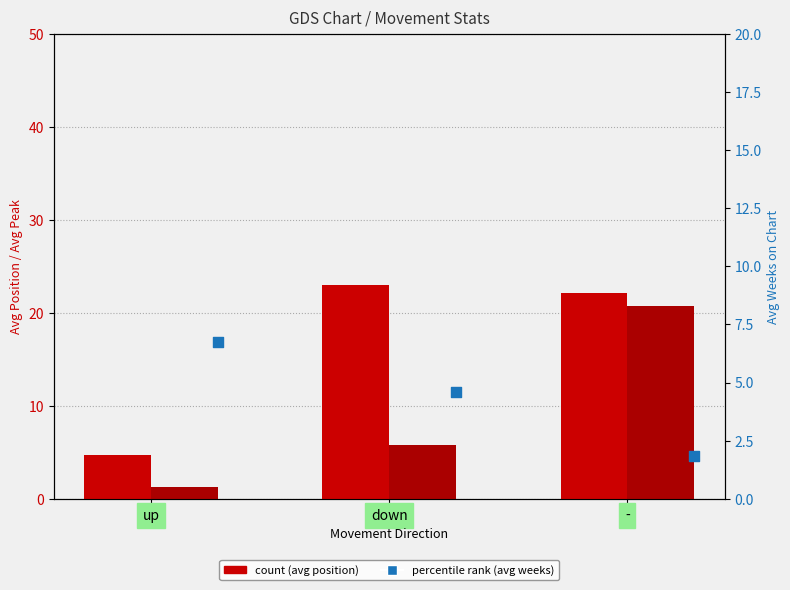

What is the total value across all series at up?

12.8